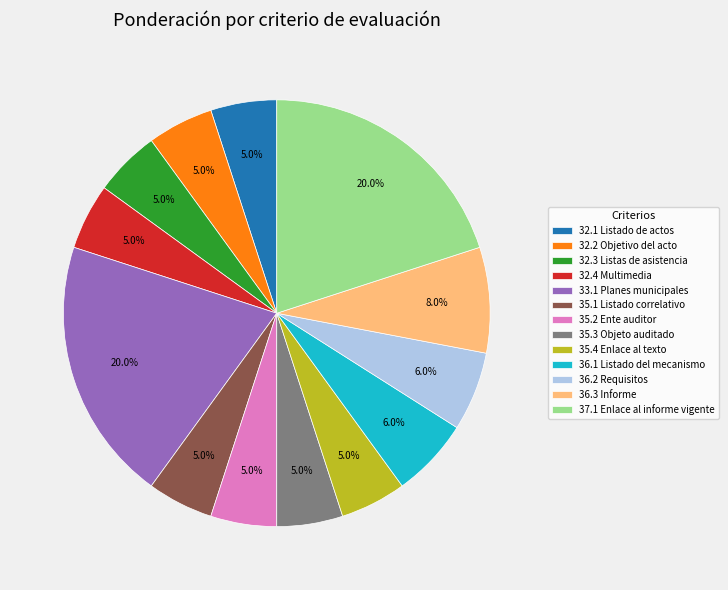

To the nearest percent, what is the average slice percentage?

8%